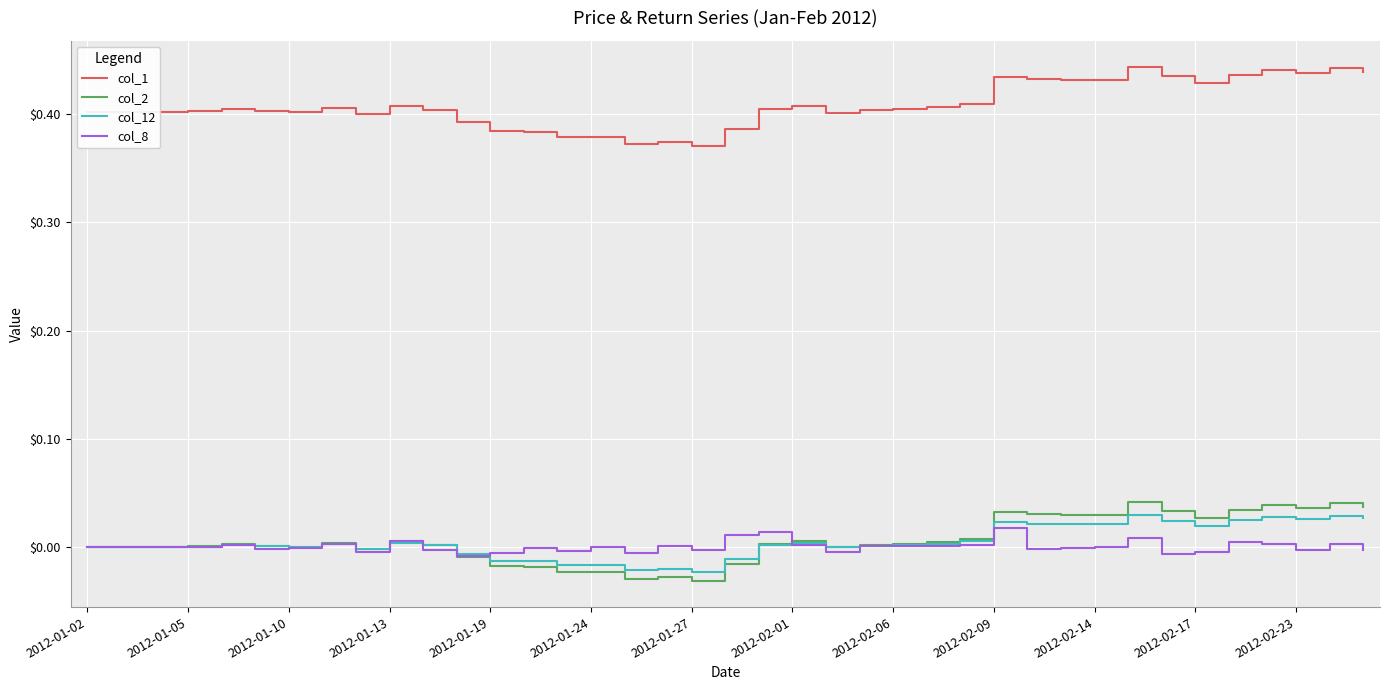

True or false: col_1 and col_8 cross at least once.

False